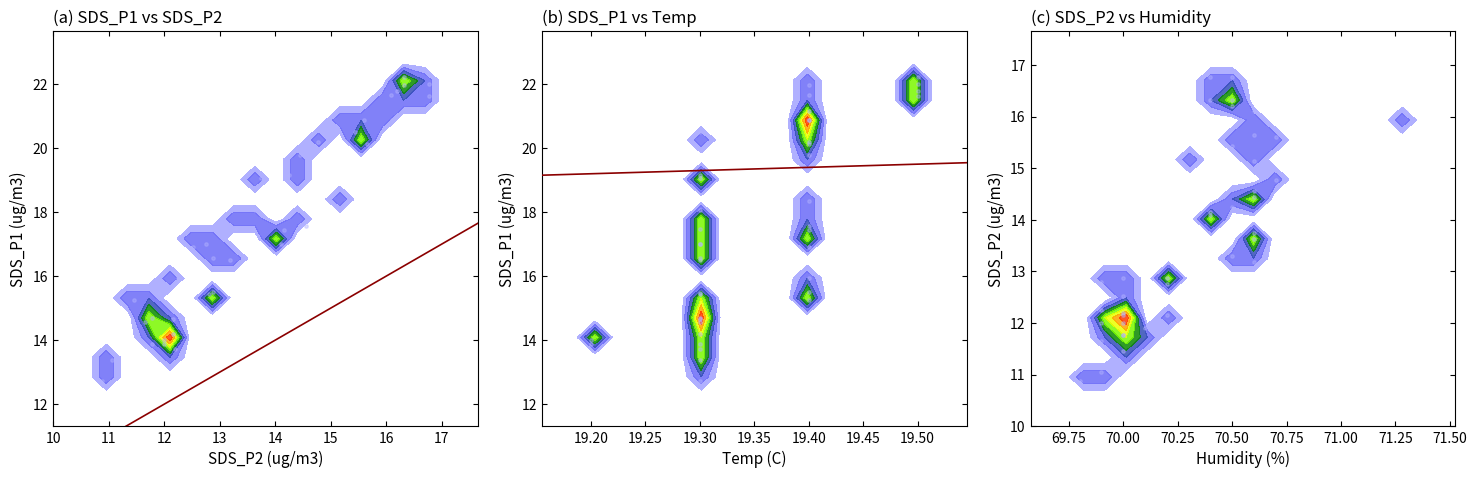

How many data points in SDS_P1 are above 17?

21